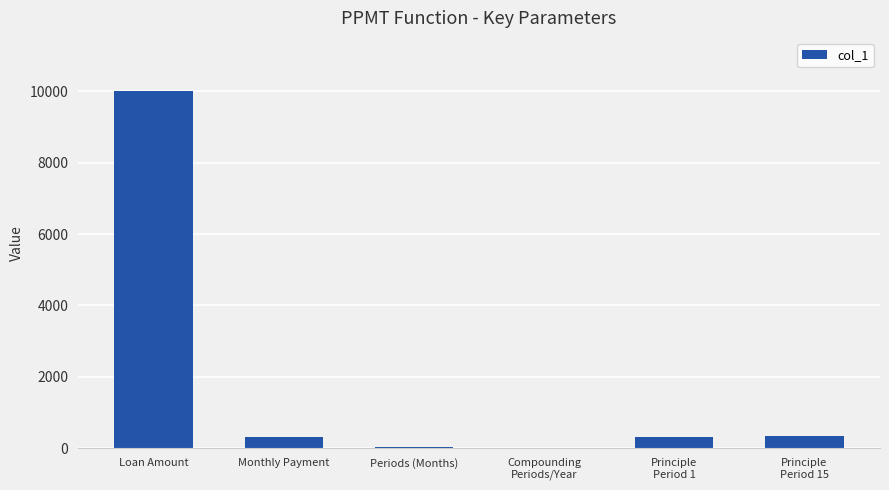

What is the maximum value shown in the chart?

10000.0